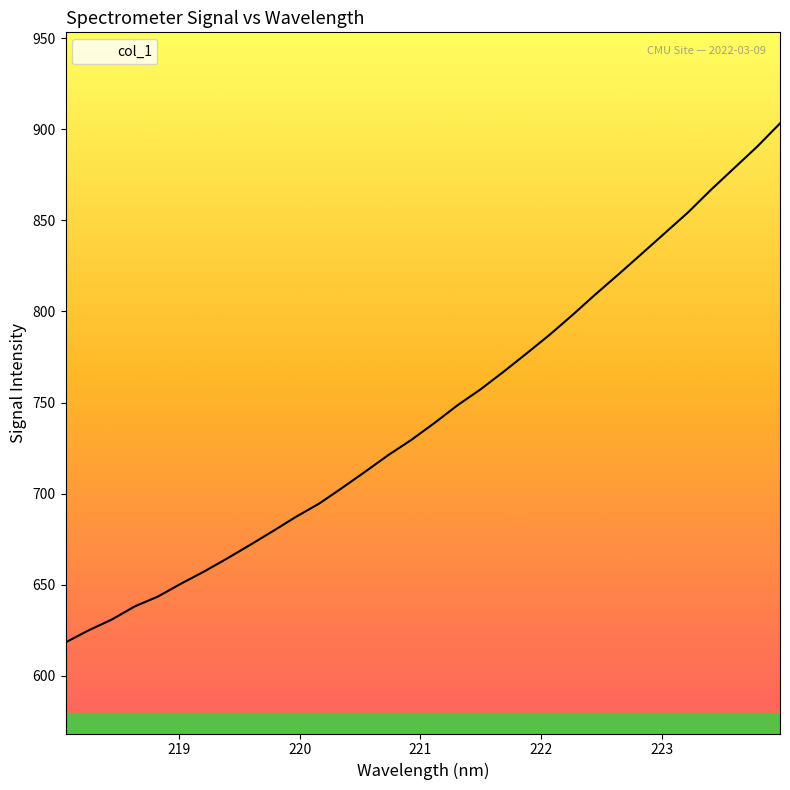

What is the difference between the maximum and minimum values?

285.0